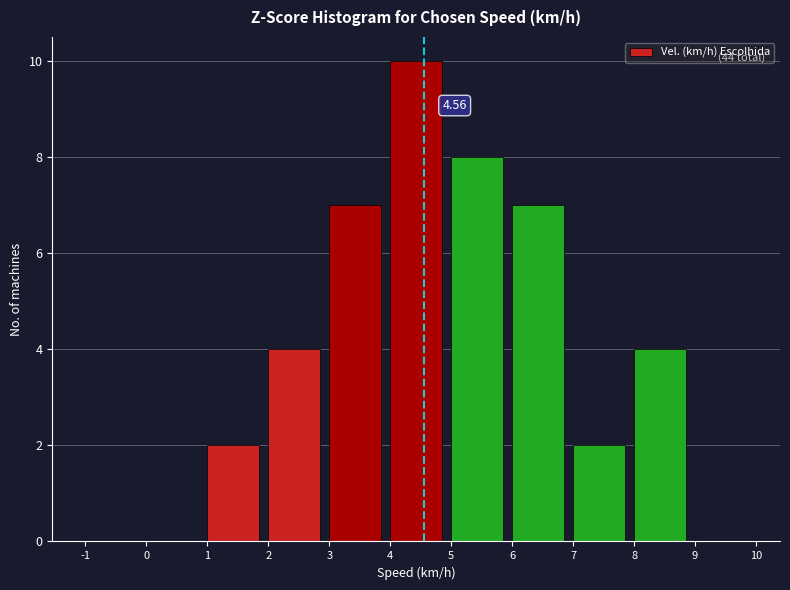

Which range on the x-axis has the tallest bar?

4 to 5